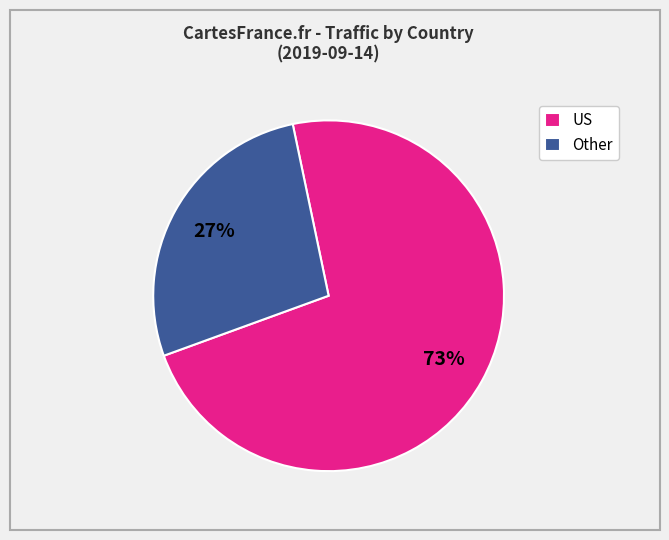

Which category has the biggest portion of the pie?

US